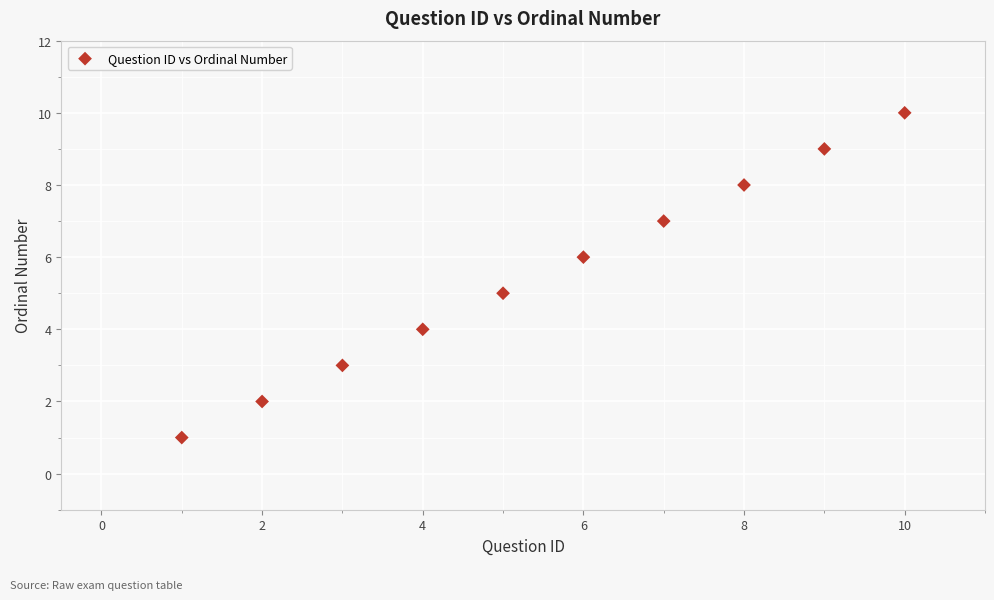

What is the average Y value?

6